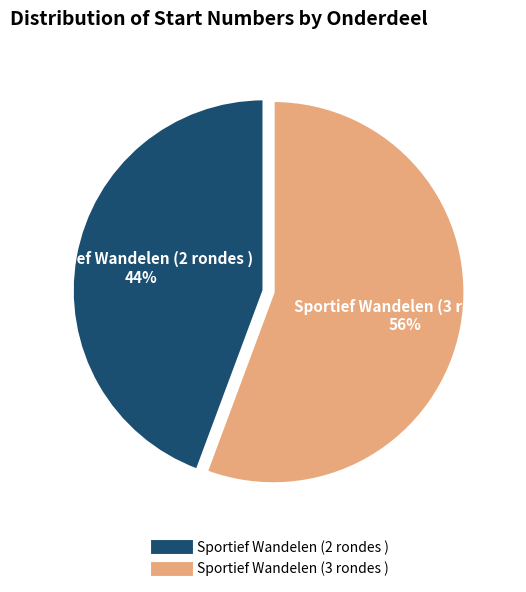

Rank the categories by value from highest to lowest.

Sportief Wandelen (3 rondes ), Sportief Wandelen (2 rondes )